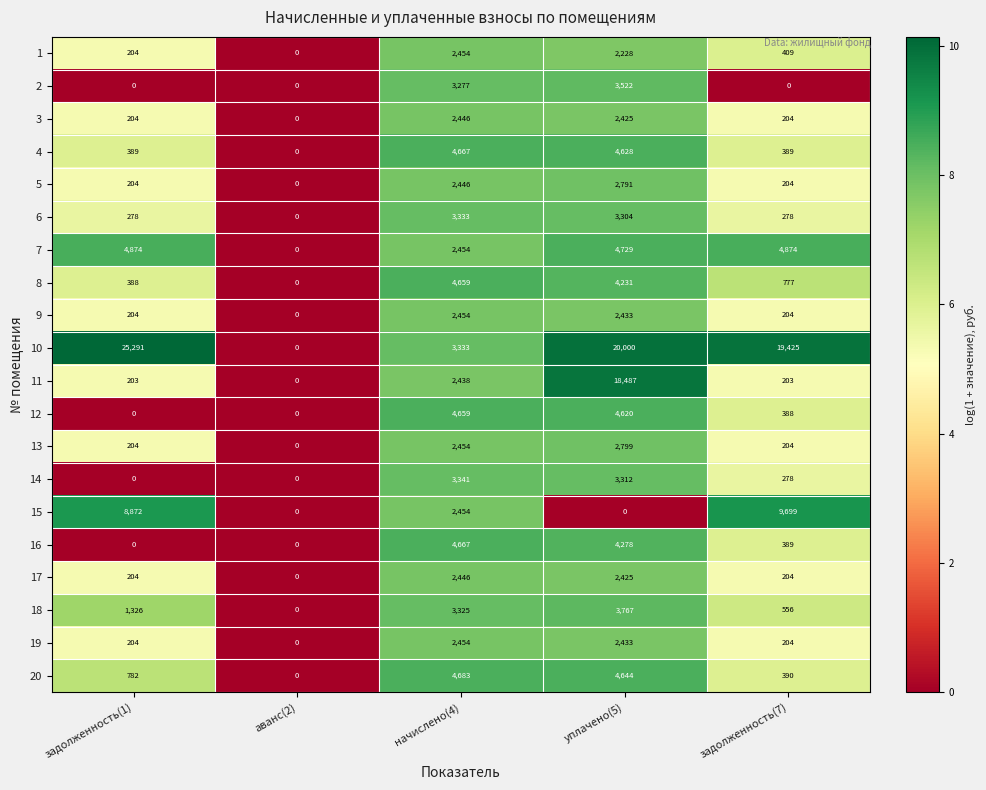

What value does the 4 series have at уплачено(5), to the nearest 50?

4650